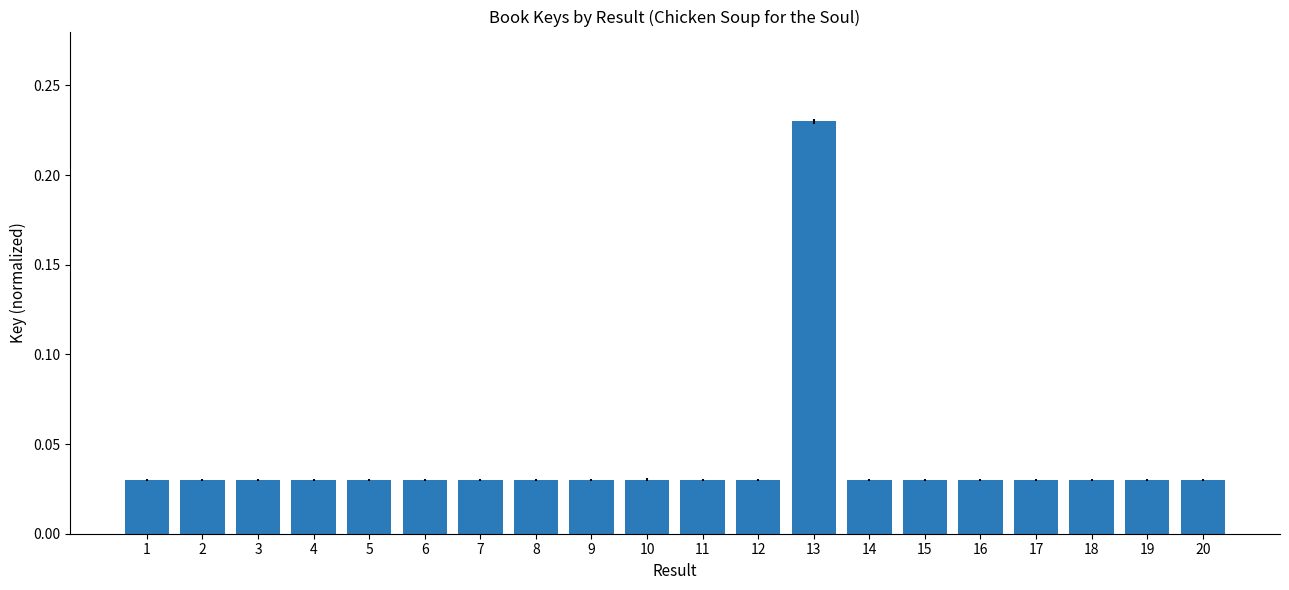

How many categories are shown in the chart?

20